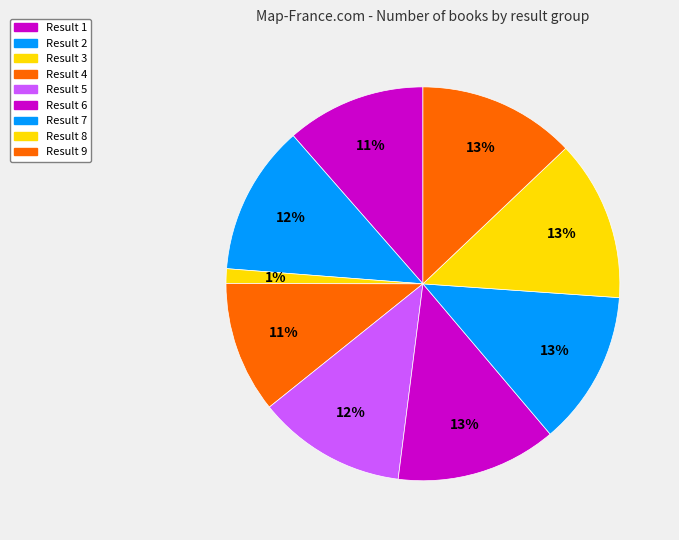

Which slice is the smallest?

Result 3